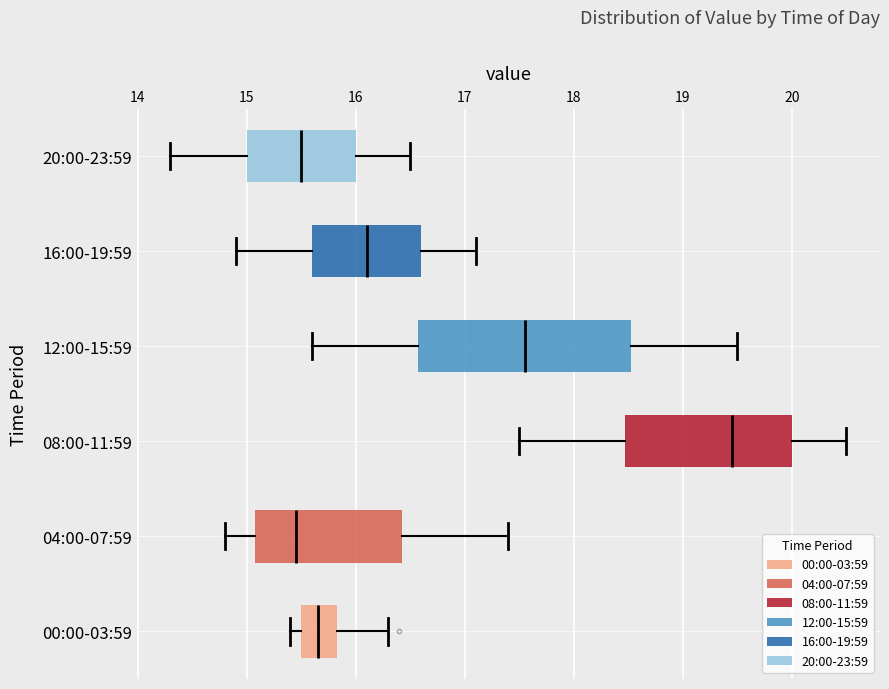

Reading bottom to top, read every box against the x-axis: the position of its median line, the range the box covers, and the ends of its whiskers. The values are not printed on the chart, so give them approximately, as read against the axis.

00:00-03:59: median 15.7, box 15.5 to 15.8, whiskers 15.4 to 16.3
04:00-07:59: median 15.5, box 15.1 to 16.4, whiskers 14.8 to 17.4
08:00-11:59: median 19.5, box 18.5 to 20.0, whiskers 17.5 to 20.5
12:00-15:59: median 17.6, box 16.6 to 18.5, whiskers 15.6 to 19.5
16:00-19:59: median 16.1, box 15.6 to 16.6, whiskers 14.9 to 17.1
20:00-23:59: median 15.5, box 15.0 to 16.0, whiskers 14.3 to 16.5